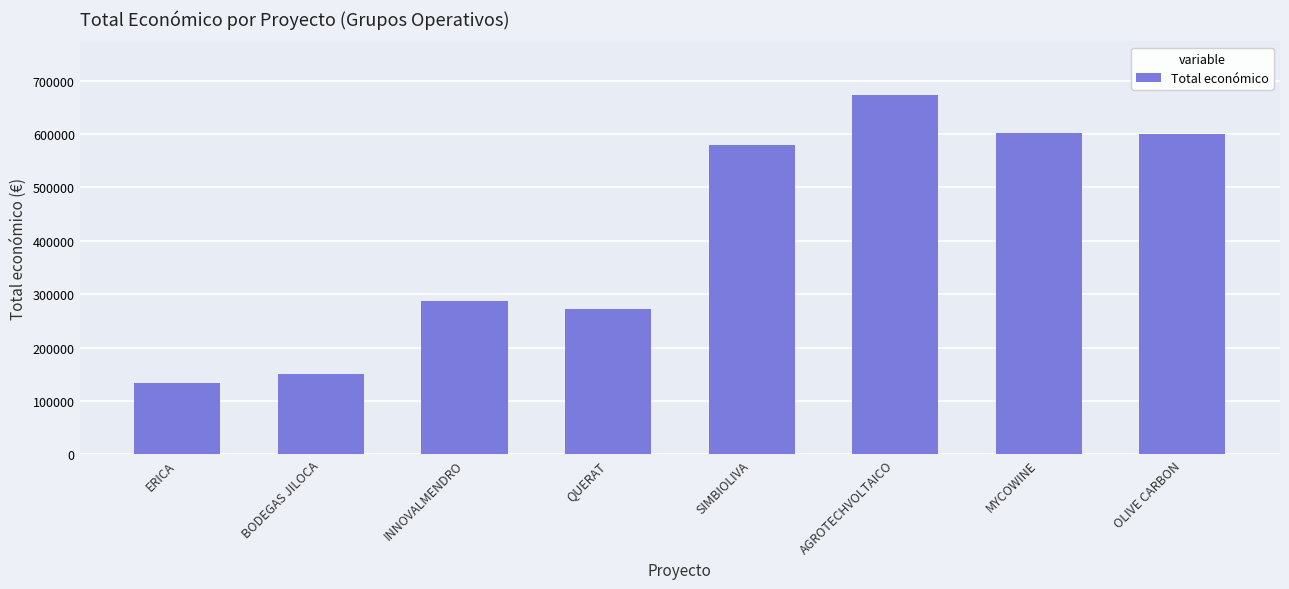

Between INNOVALMENDRO and BODEGAS JILOCA, which is larger?

INNOVALMENDRO